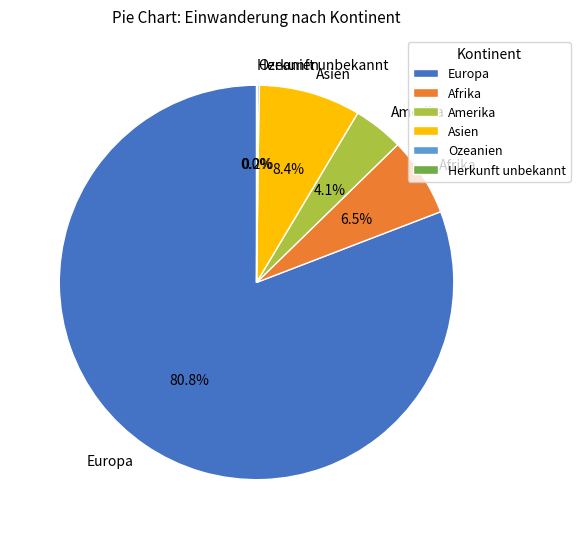

Do Amerika and Asien together represent more than half of the pie?

No